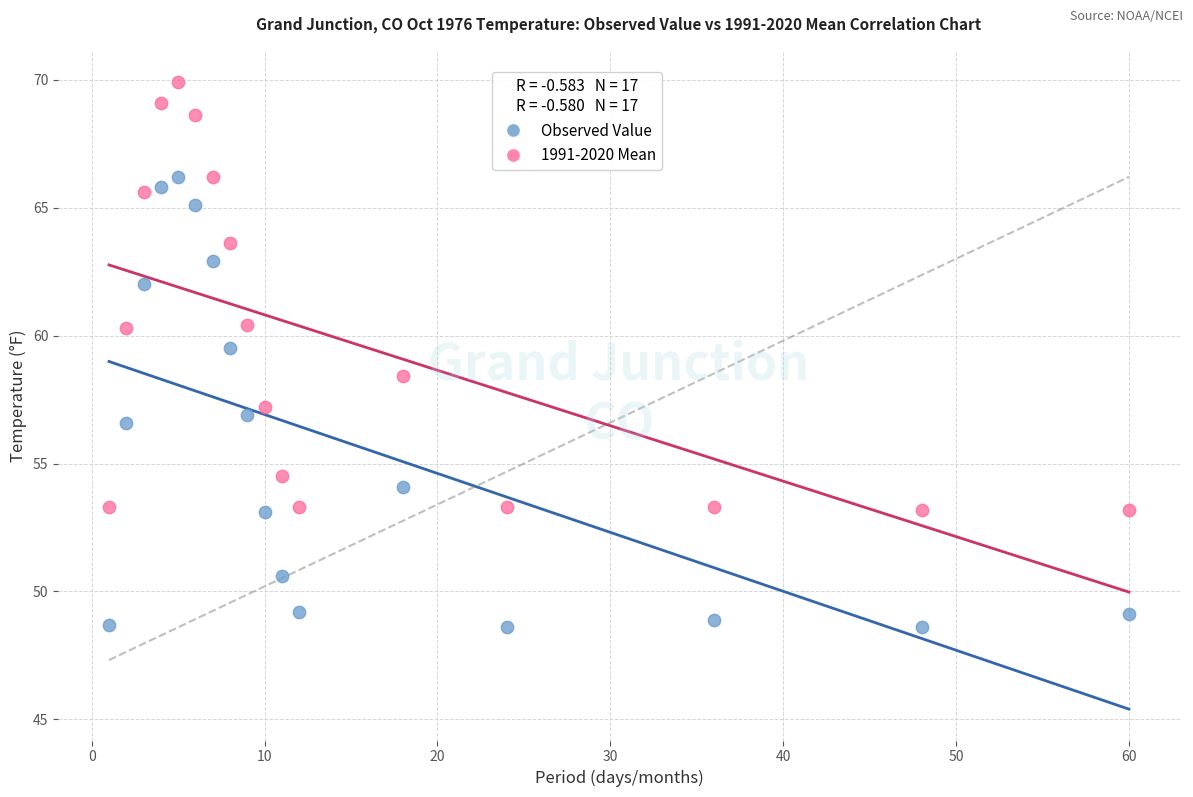

Across all data points, what is the range of X values (max minus min)?

59.0